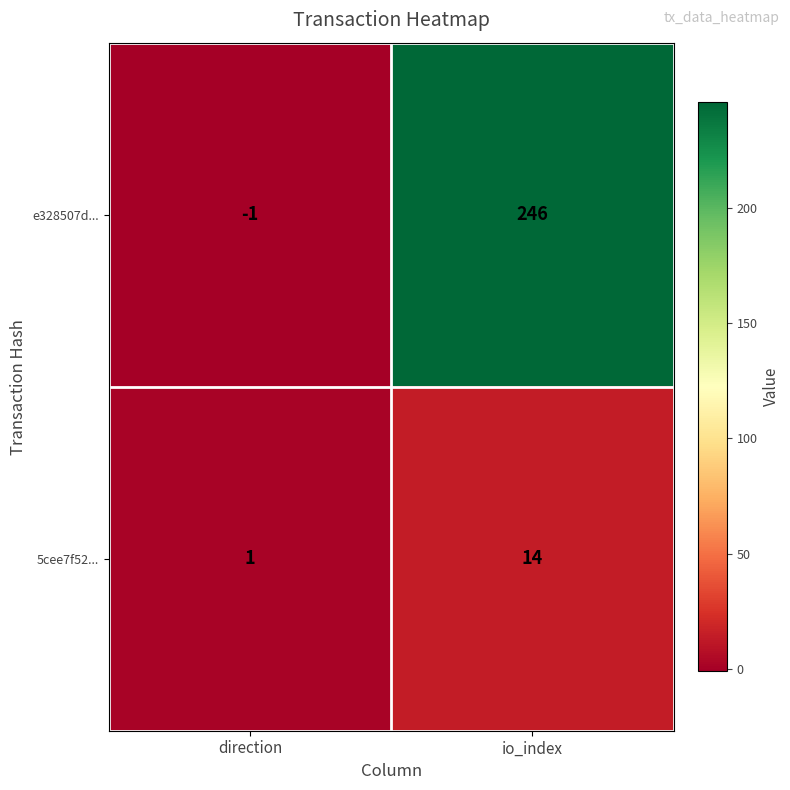

At how many categories does at least one series exceed 117?

1